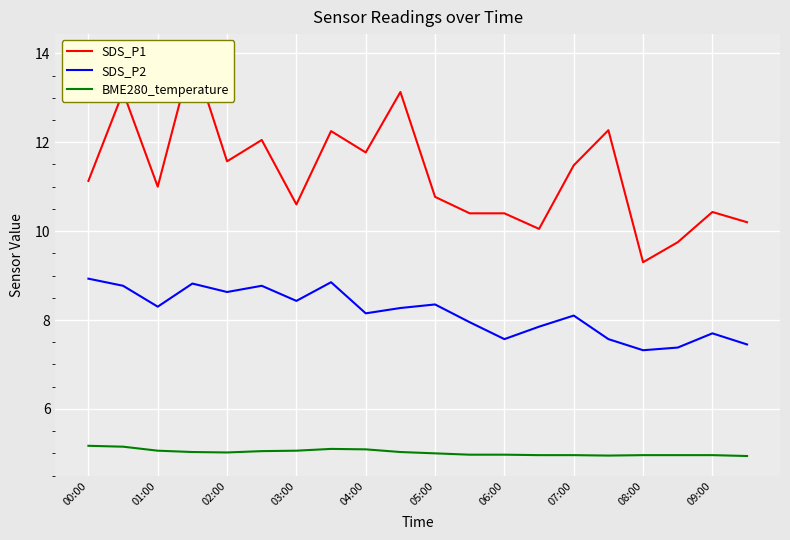

What is the difference between the maximum and minimum values in the SDS_P1 series?

4.7